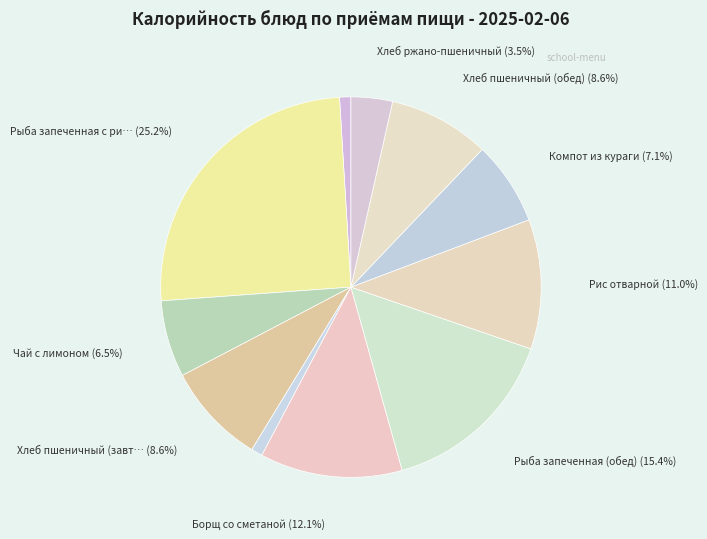

Count the number of slices in the pie.

11